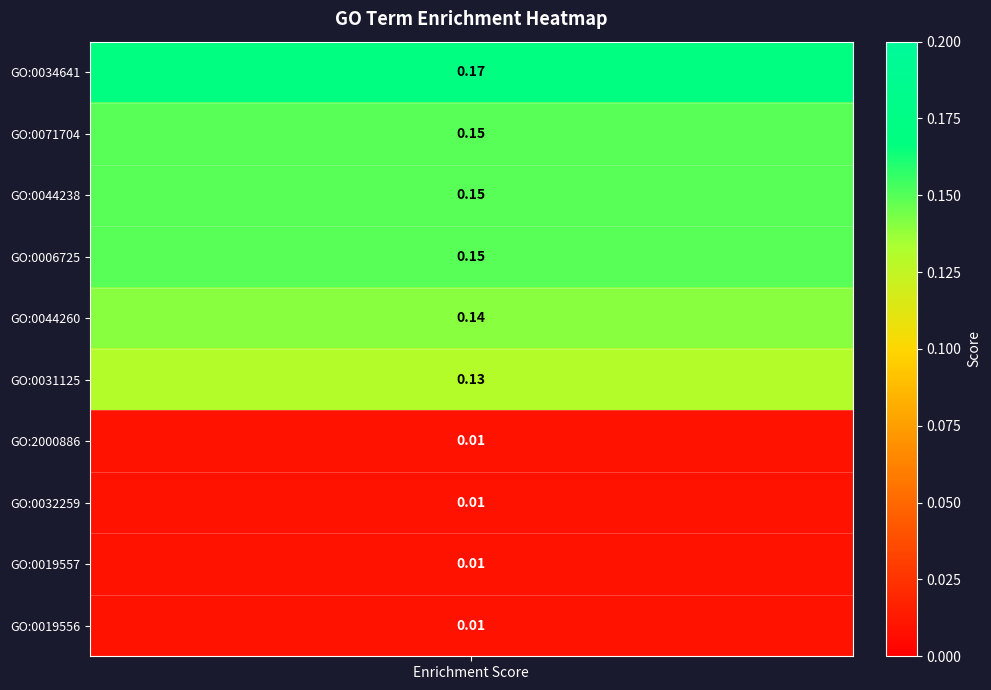

What is the difference between the maximum and minimum values?

0.2